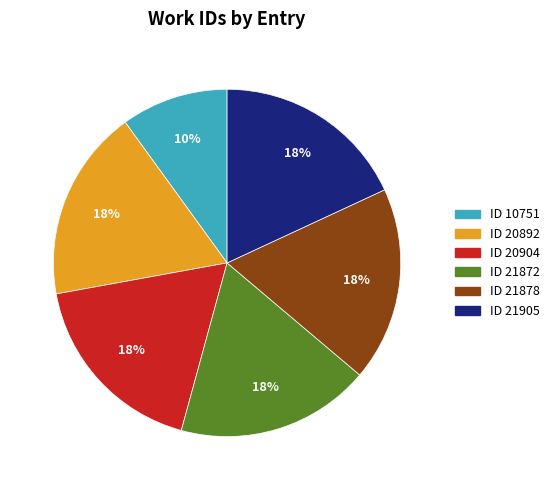

Is there a majority slice in this chart?

No